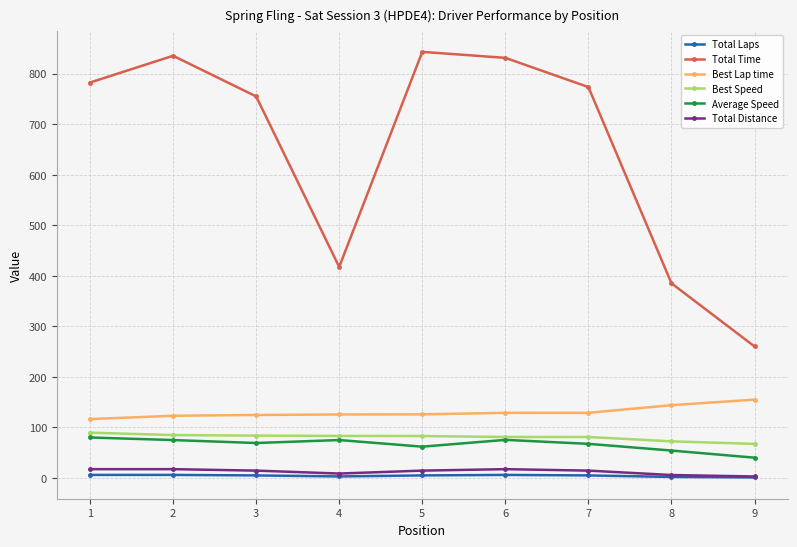

Read the Total Distance value at 6.

17.4